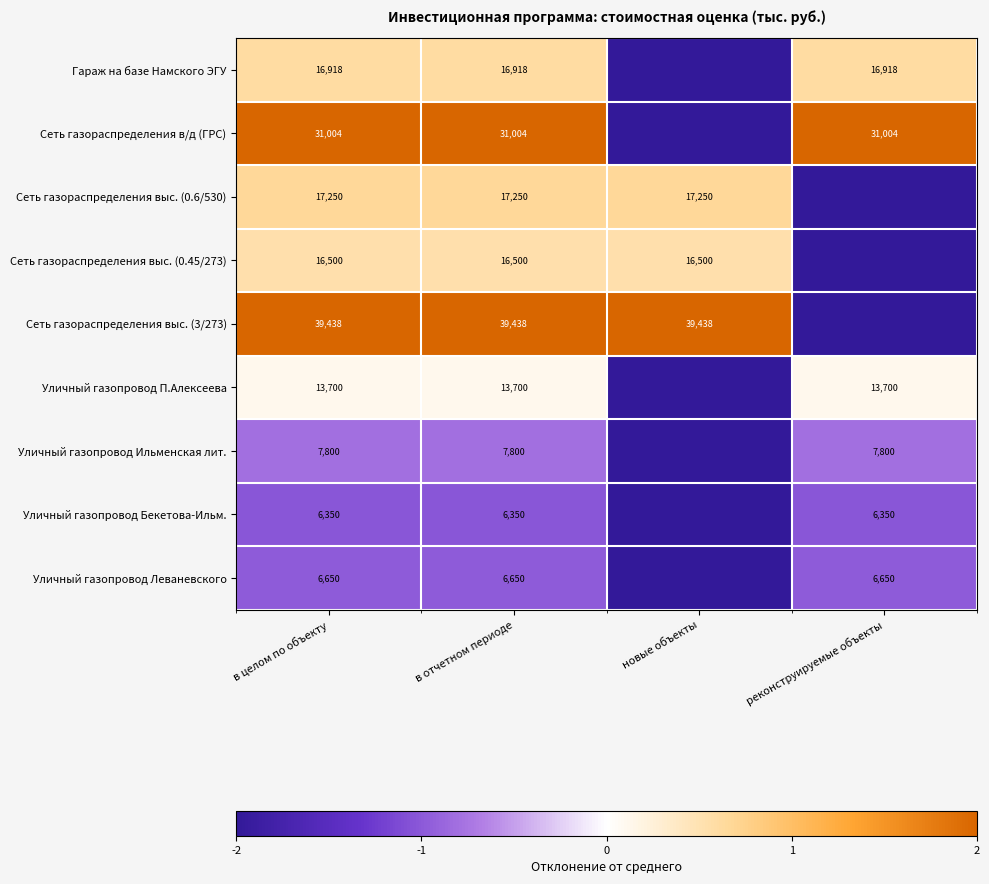

What is the sum of the Сеть газораспределения выс. (0.45/273) values at в отчетном периоде and новые объекты?

33000.0